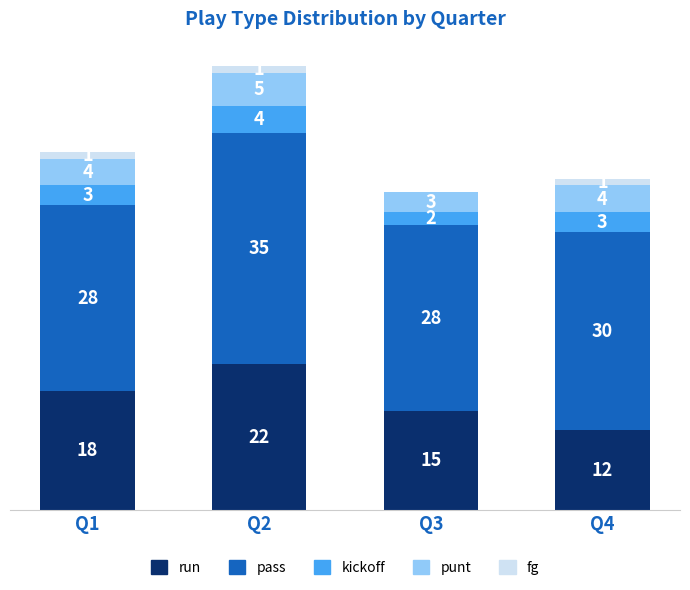

Which category has the highest value in the run series?

Q2